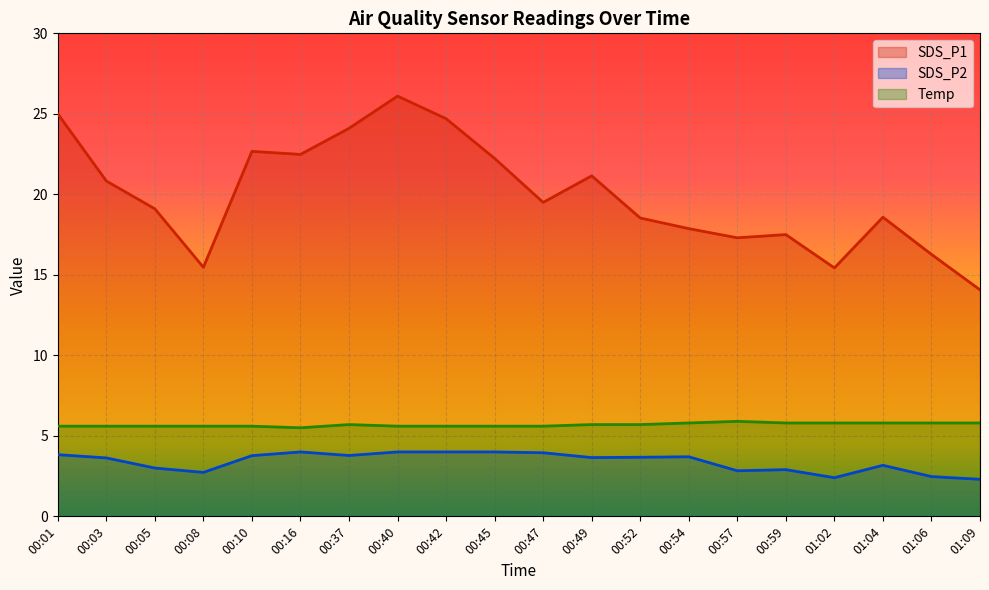

Reading left to right, list all the values displayed in this chart.

SDS_P1: 25.0	20.8	19.1	15.5	22.7	22.5	24.1	26.1	24.7	22.2	19.5	21.1	18.5	17.9	17.3	17.5	15.4	18.6	16.3	14.1
SDS_P2: 3.8	3.6	3.0	2.7	3.8	4.0	3.8	4.0	4.0	4.0	4.0	3.6	3.7	3.7	2.8	2.9	2.4	3.2	2.5	2.3
Temp: 5.6	5.6	5.6	5.6	5.6	5.5	5.7	5.6	5.6	5.6	5.6	5.7	5.7	5.8	5.9	5.8	5.8	5.8	5.8	5.8